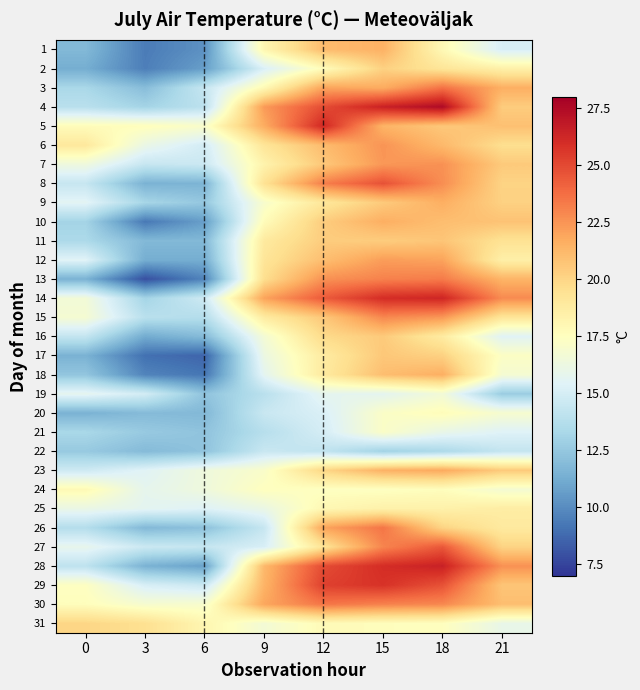

How many data points does each series have?

8